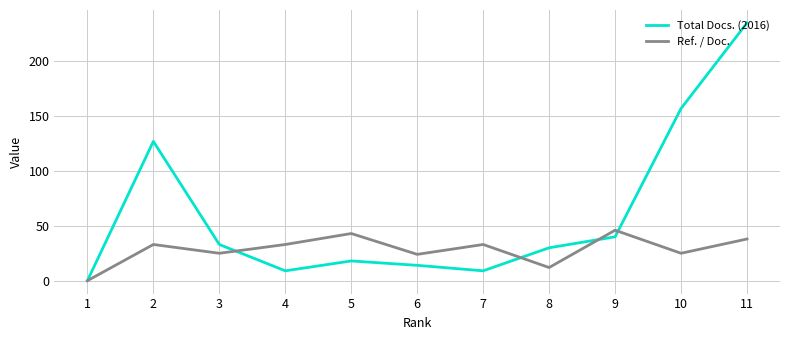

True or false: Total Docs. (2016) has a value of 30 at 5.

False